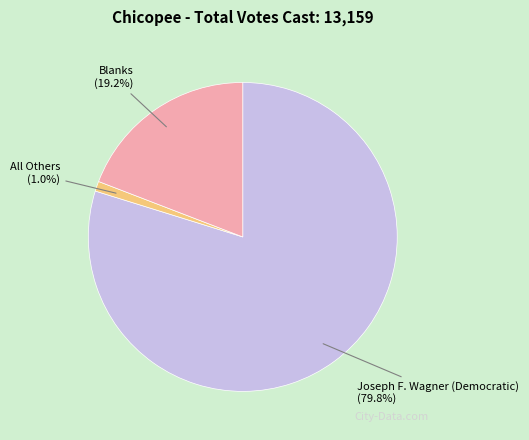

How many slices are in this pie chart?

3